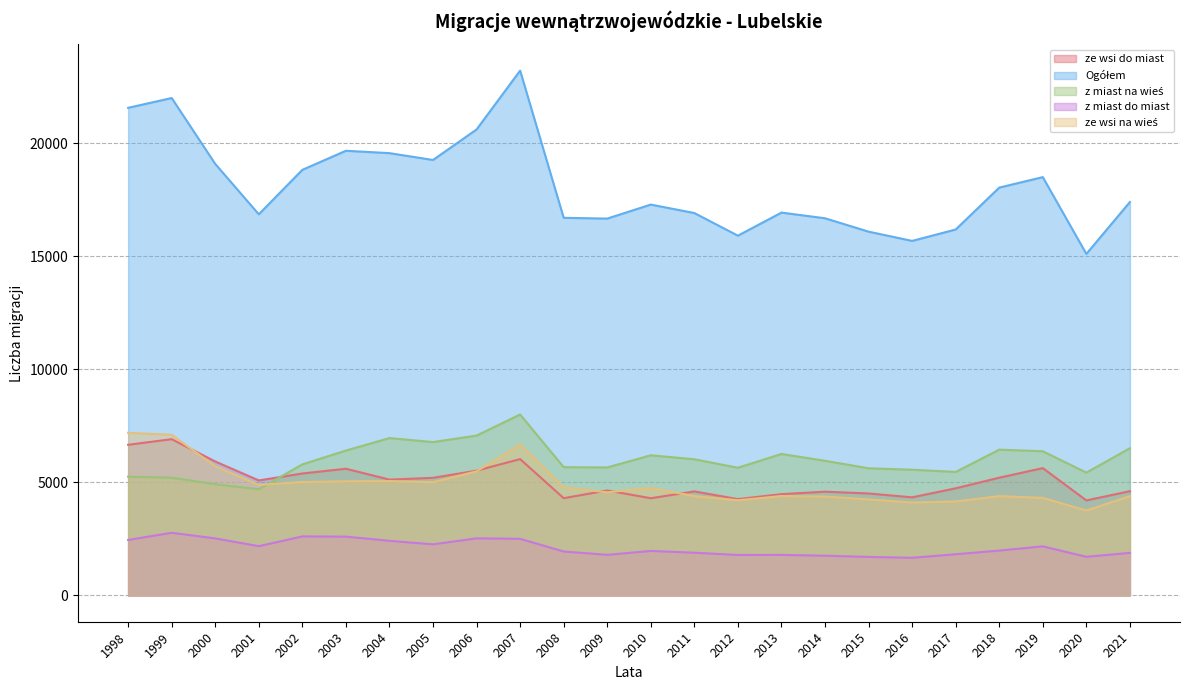

Which series changed the most between 2002 and 2019?

ze wsi na wieś